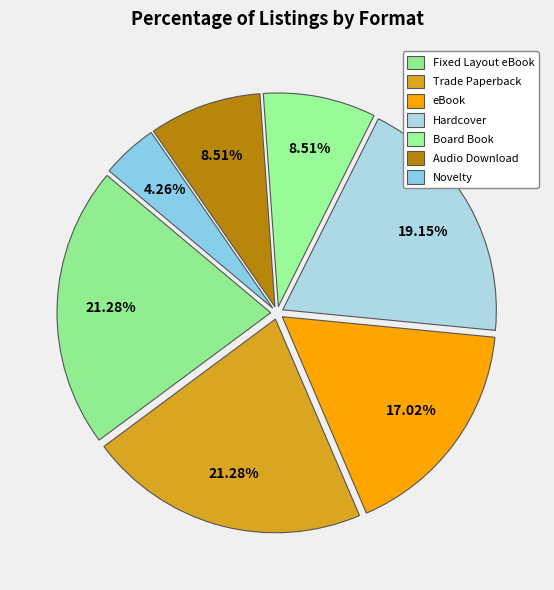

Which category has the biggest portion of the pie?

Fixed Layout eBook